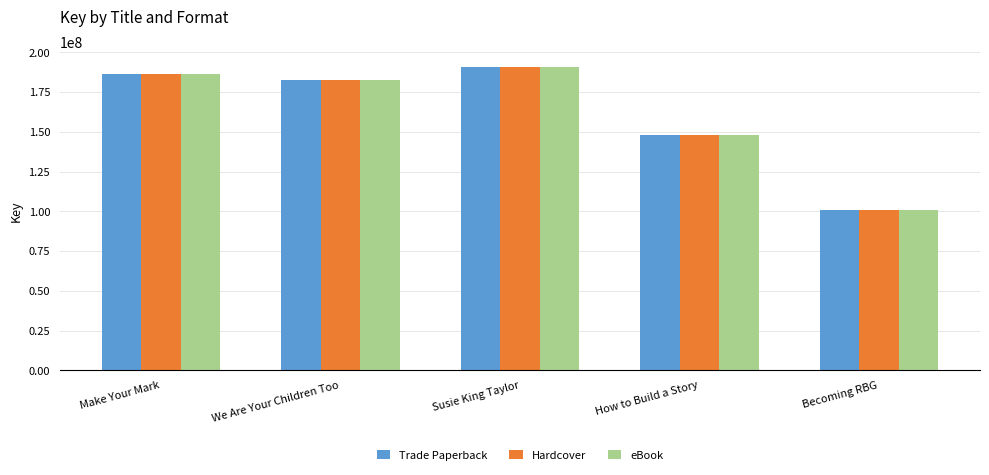

What is the total value across all series at Susie King Taylor?

572656131